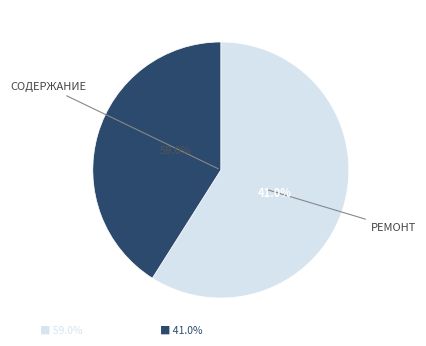

What portion of the pie excludes Ремонт автомобильных дорог?

59.0%